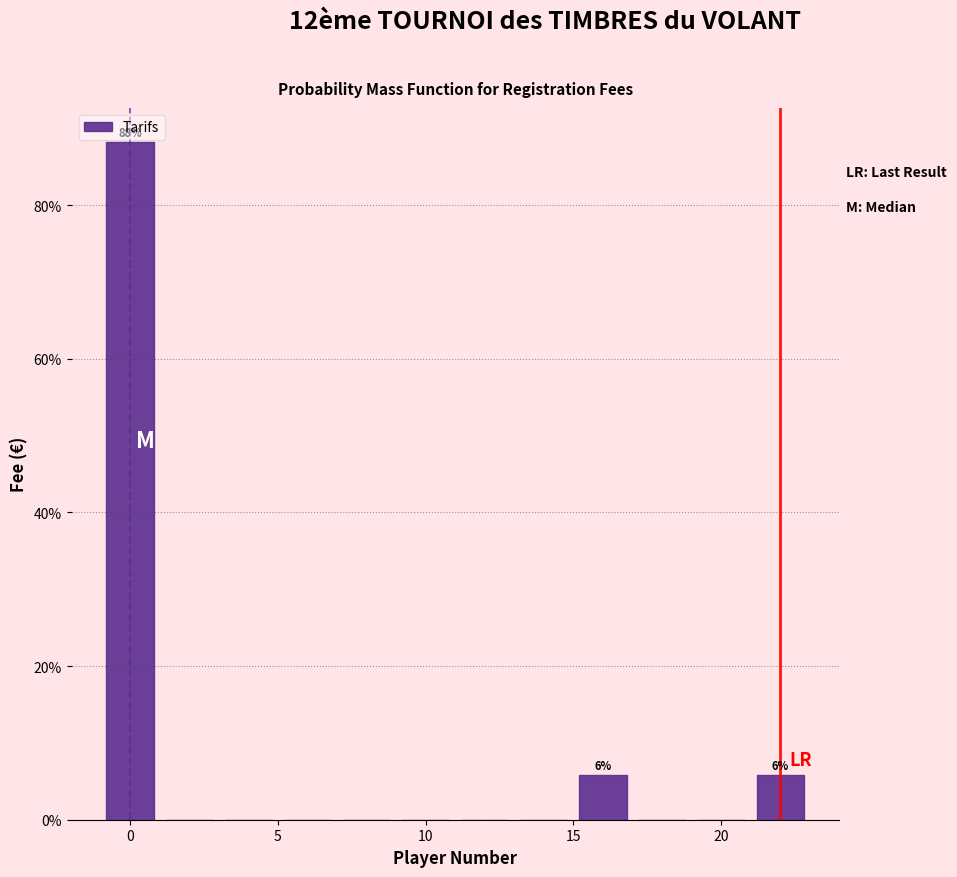

Which range on the x-axis has the tallest bar?

-1 to 1